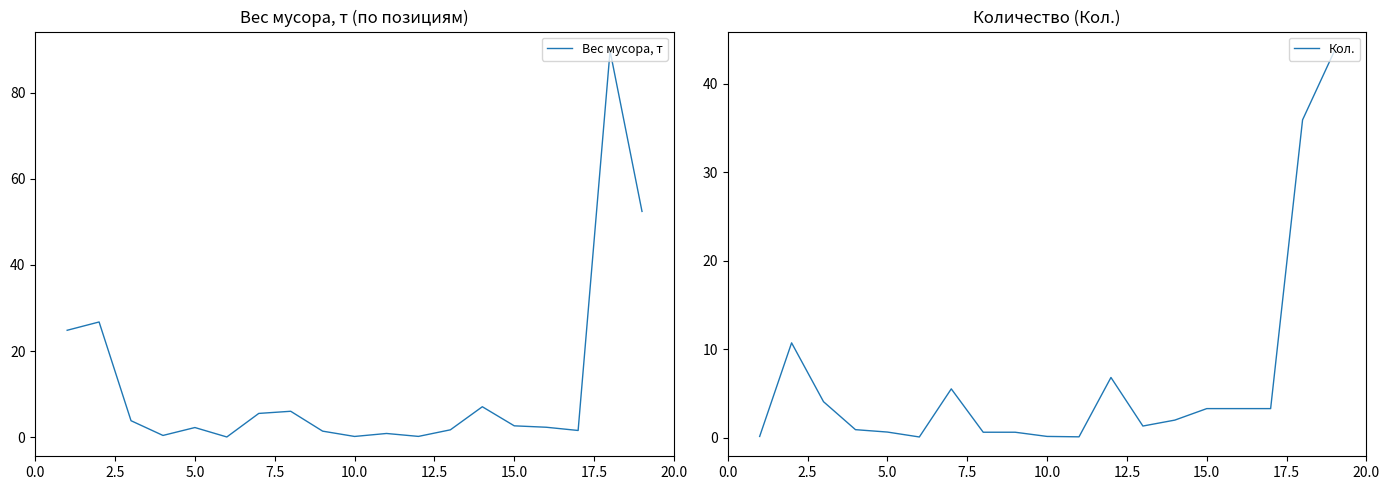

What is the maximum value for Вес мусора, т?

89.8